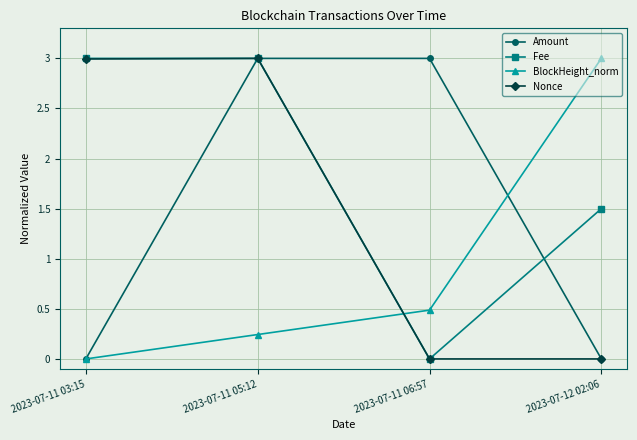

How many data points in Fee are less than 3?

2